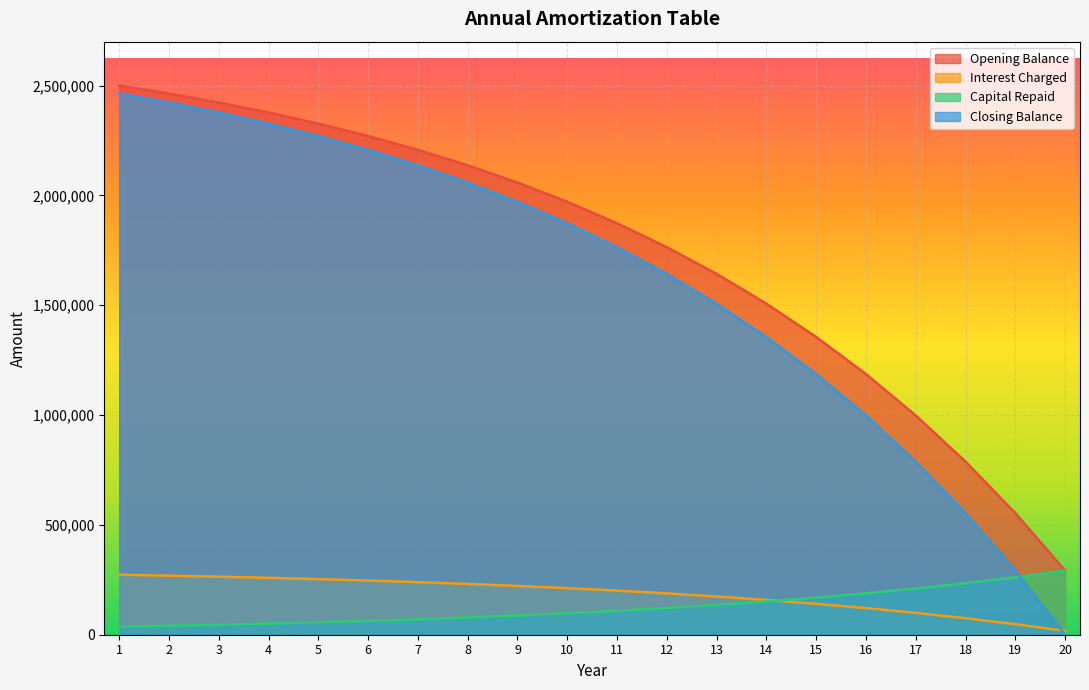

What is the maximum value for Closing Balance?

2463541.7